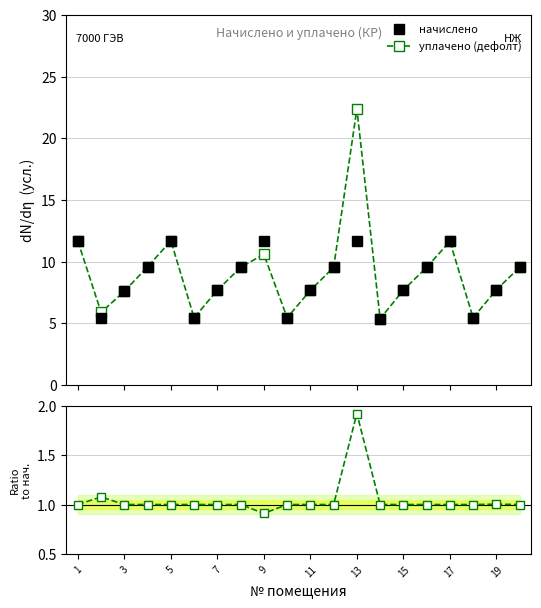

What is the value of the начислено point at the 1st from the left?

11.7